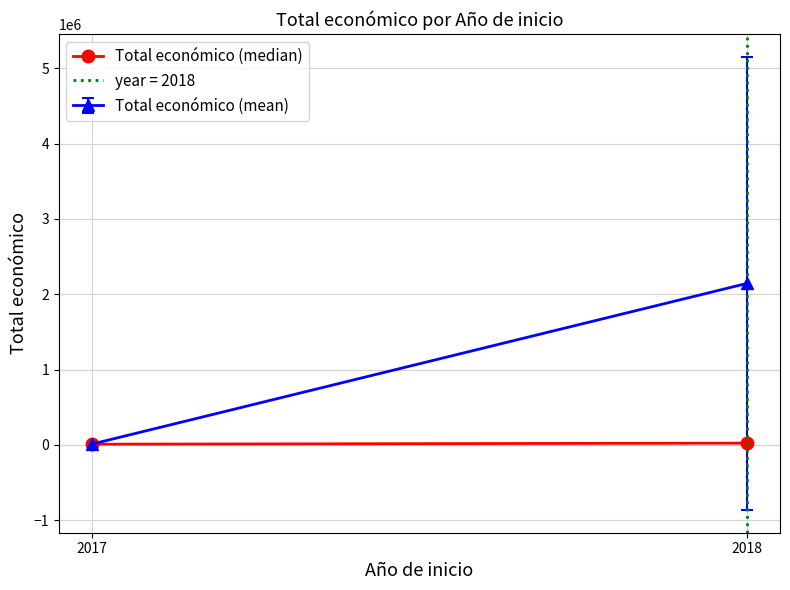

Where is the data nearest to the value 16958?

2017